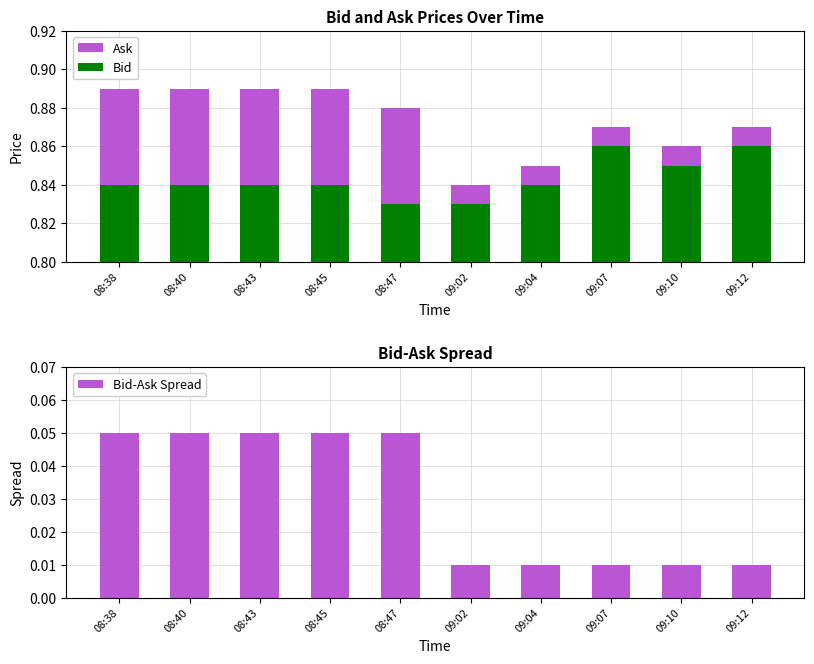

Reading right to left, transcribe all the data shown in this chart.

Ask: 09:12=0.9	09:10=0.9	09:07=0.9	09:04=0.8	09:02=0.8	08:47=0.9	08:45=0.9	08:43=0.9	08:40=0.9	08:38=0.9
Bid: 09:12=0.9	09:10=0.8	09:07=0.9	09:04=0.8	09:02=0.8	08:47=0.8	08:45=0.8	08:43=0.8	08:40=0.8	08:38=0.8
Bid-Ask Spread: 09:12=0.0	09:10=0.0	09:07=0.0	09:04=0.0	09:02=0.0	08:47=0.1	08:45=0.1	08:43=0.1	08:40=0.1	08:38=0.1